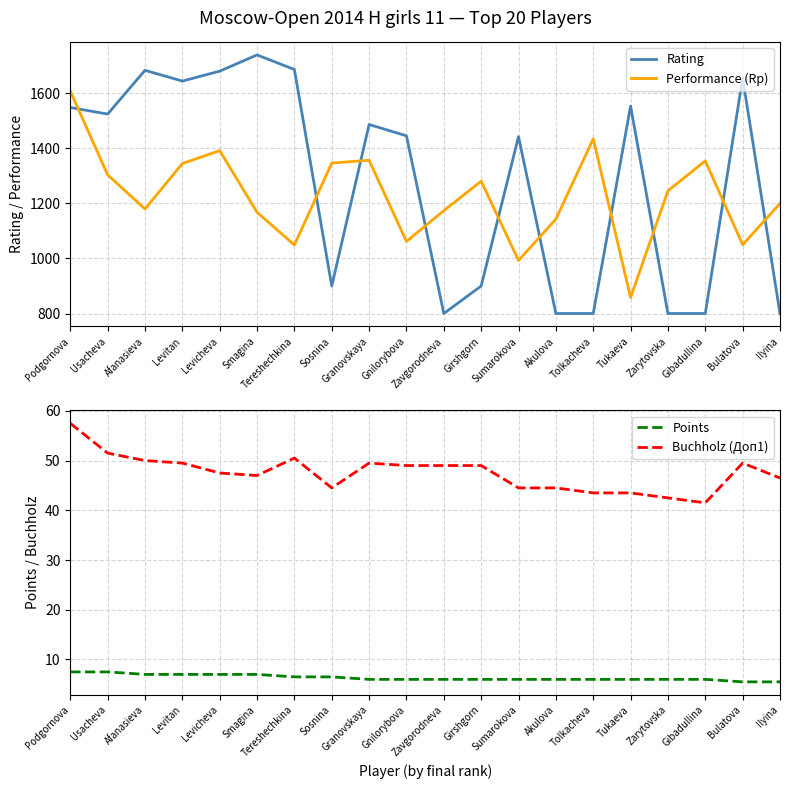

At how many categories does at least one series exceed 1032?

20